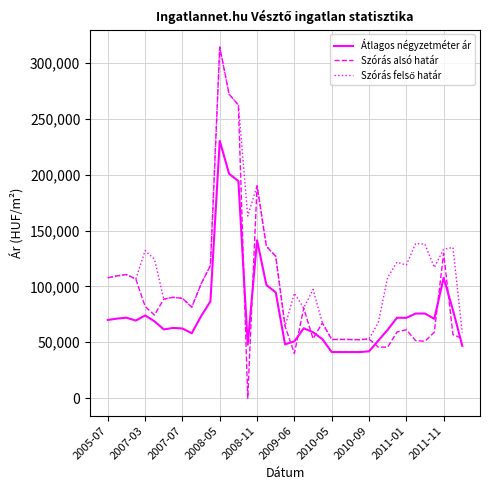

Which series has the largest range (max minus min)?

Szórás alsó határ